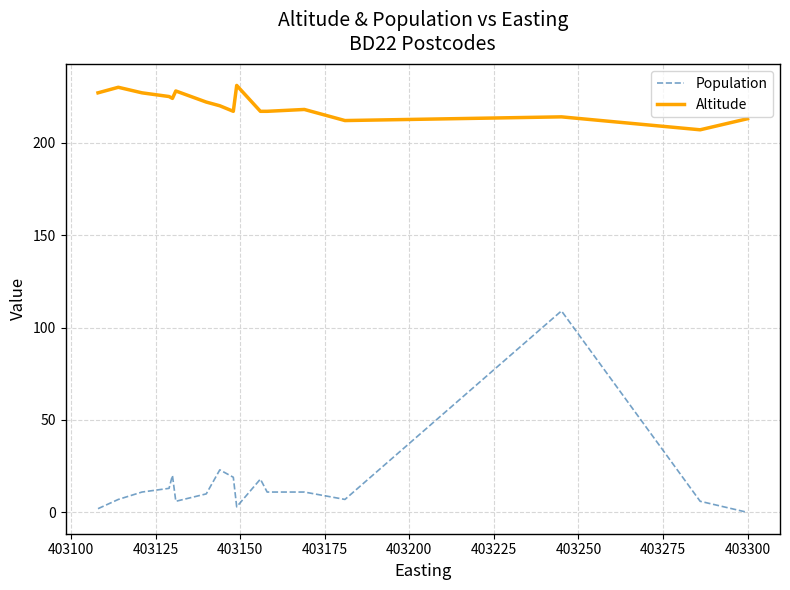

List the series in order of their overall mean, highest first.

Altitude, Population